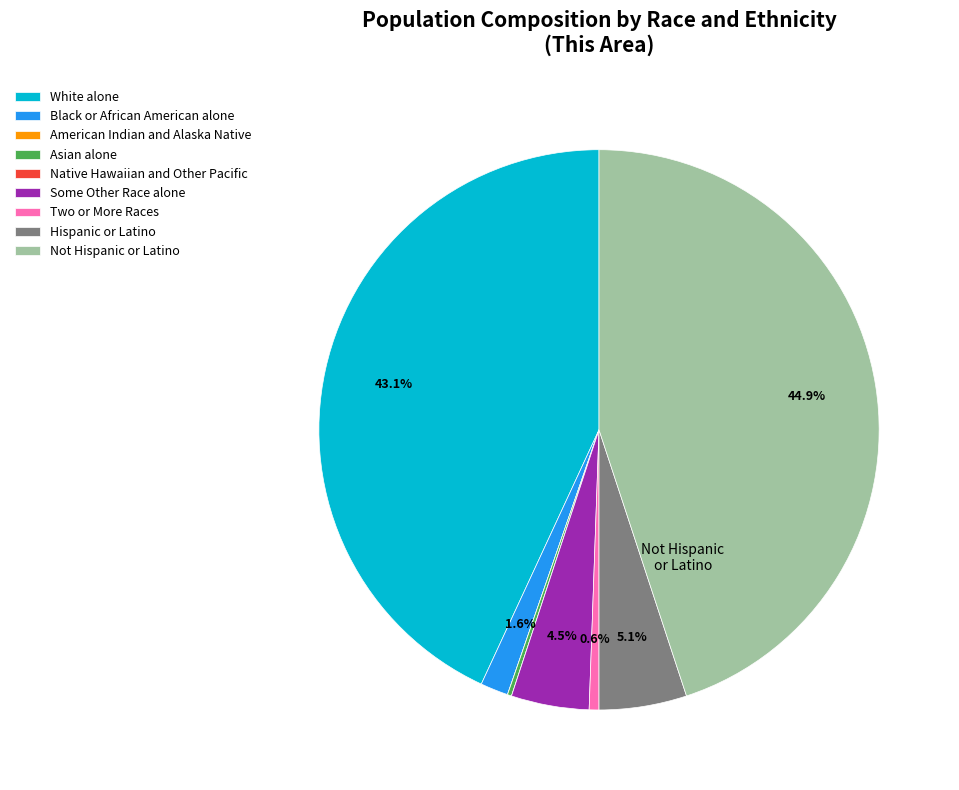

To the nearest percent, what percentage of the pie is Not Hispanic or Latino?

45%